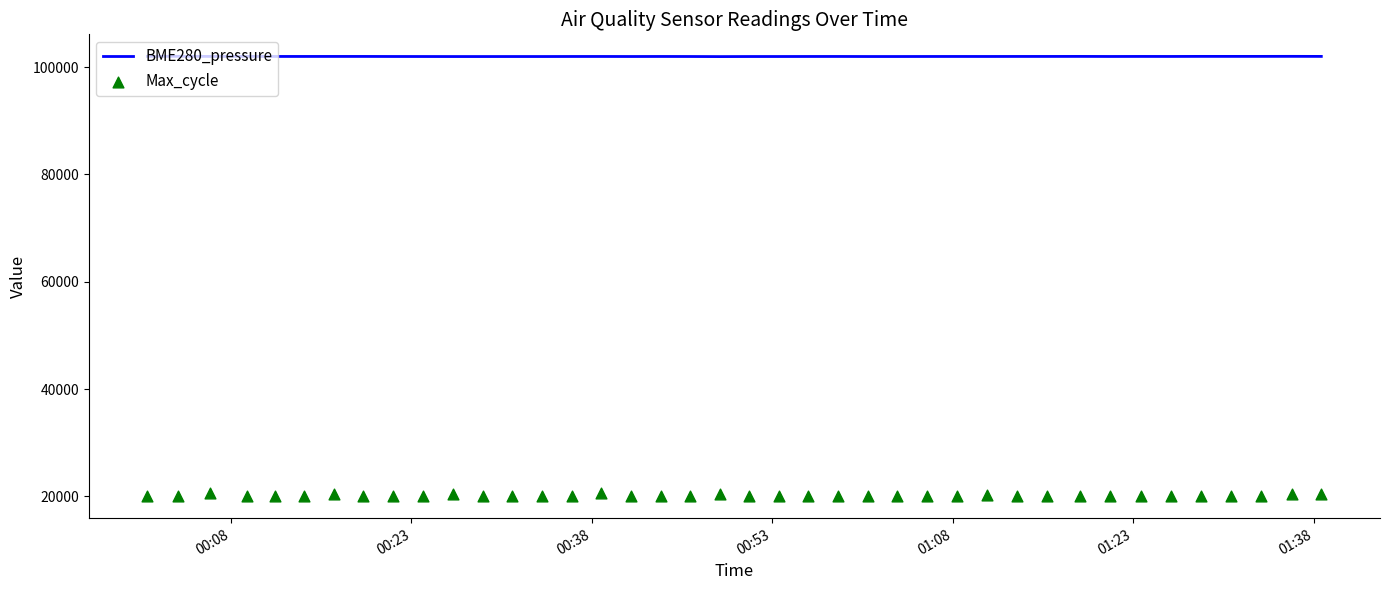

Which series has the largest total across all categories?

BME280_pressure